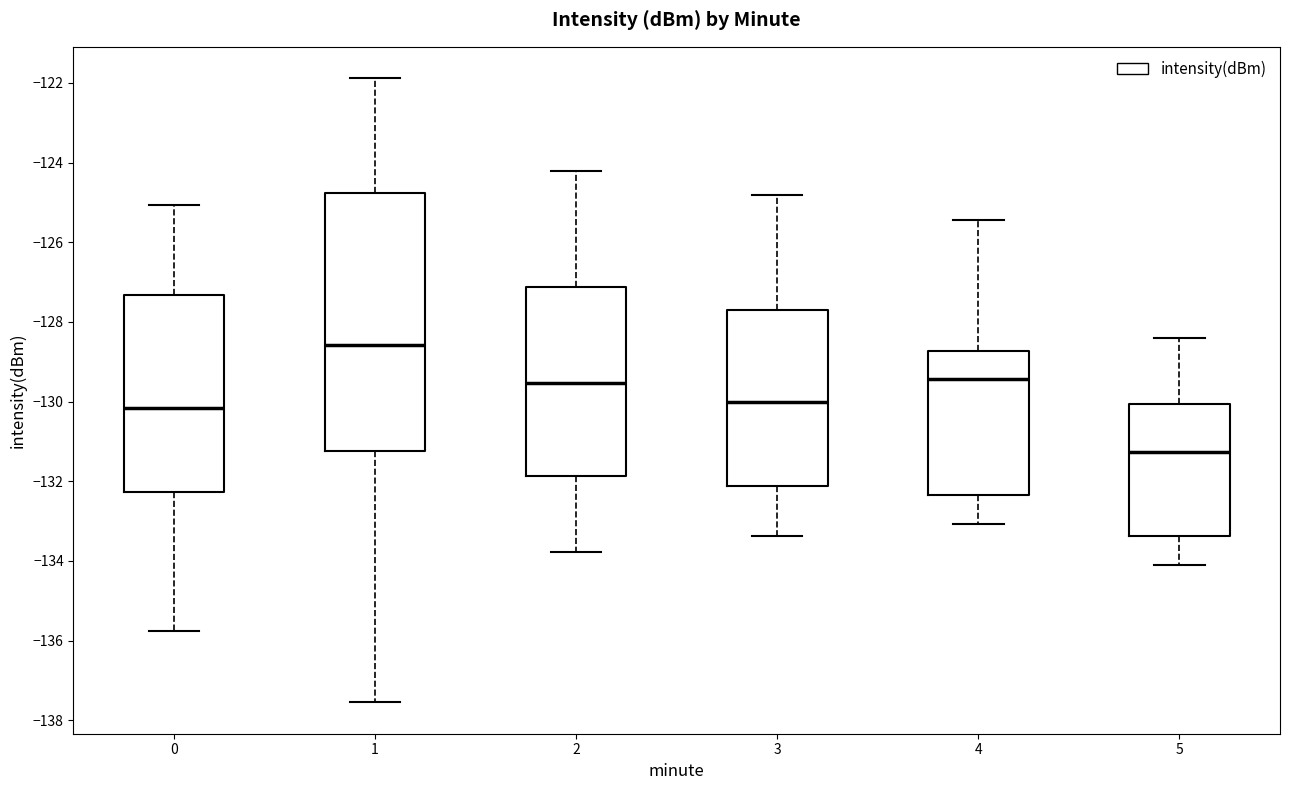

Reading left to right, transcribe this box plot: for each box, give where its median line is, the range the box spans, and where its two whiskers end, as read against the y-axis. The values are not printed on the chart, so give them approximately, as read against the axis.

0: median -130.2, box -132.2 to -127.4, whiskers -135.8 to -125.0
1: median -128.6, box -131.2 to -124.8, whiskers -137.6 to -121.8
2: median -129.6, box -131.8 to -127.2, whiskers -133.8 to -124.2
3: median -130.0, box -132.2 to -127.6, whiskers -133.4 to -124.8
4: median -129.4, box -132.4 to -128.8, whiskers -133.0 to -125.4
5: median -131.2, box -133.4 to -130.0, whiskers -134.2 to -128.4